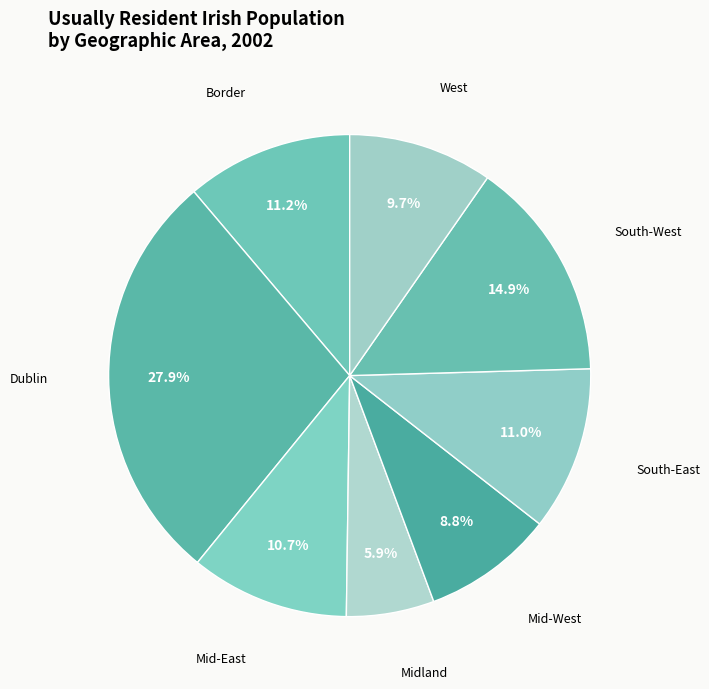

To the nearest percent, what is the average slice percentage?

12%